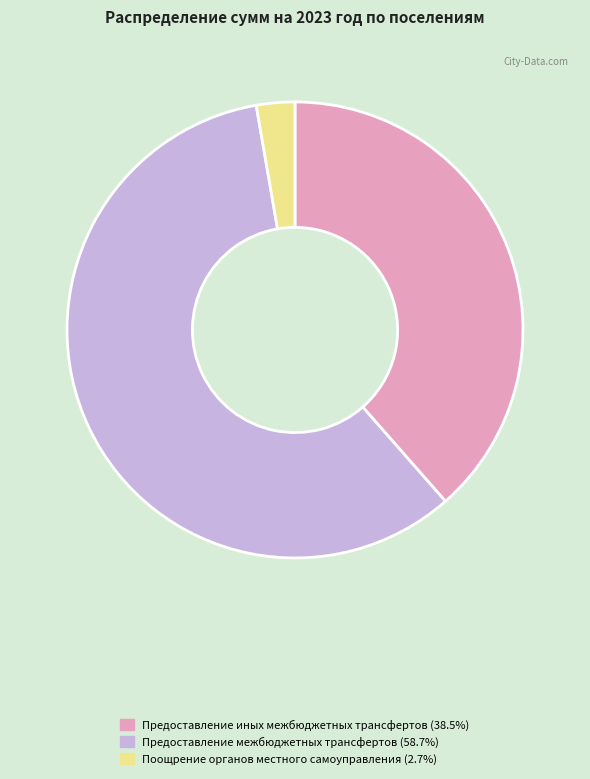

How many segments does this pie chart have?

3